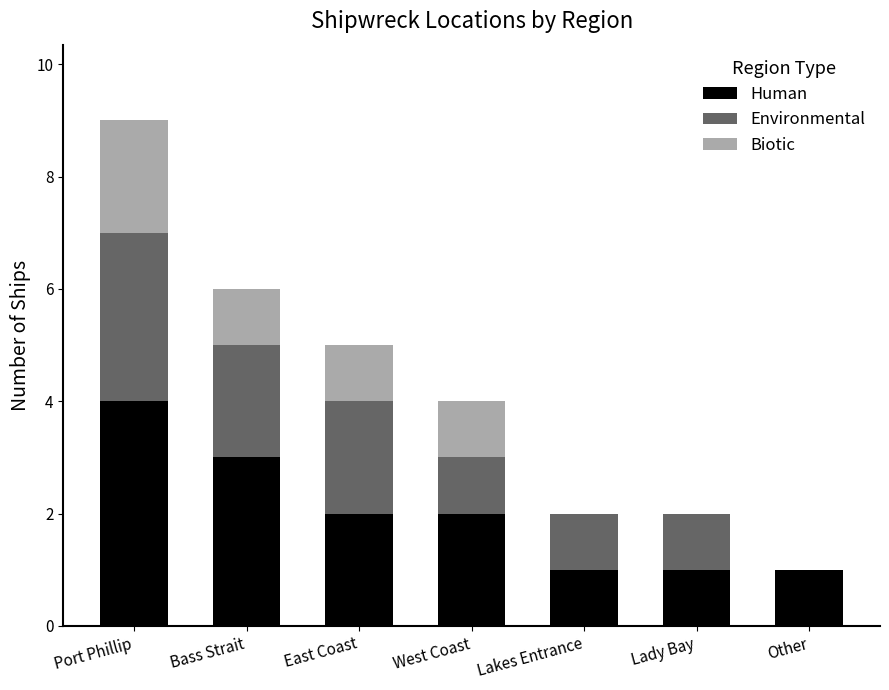

Reading right to left, list the values for the Human series.

Other=1	Lady Bay=1	Lakes Entrance=1	West Coast=2	East Coast=2	Bass Strait=3	Port Phillip=4